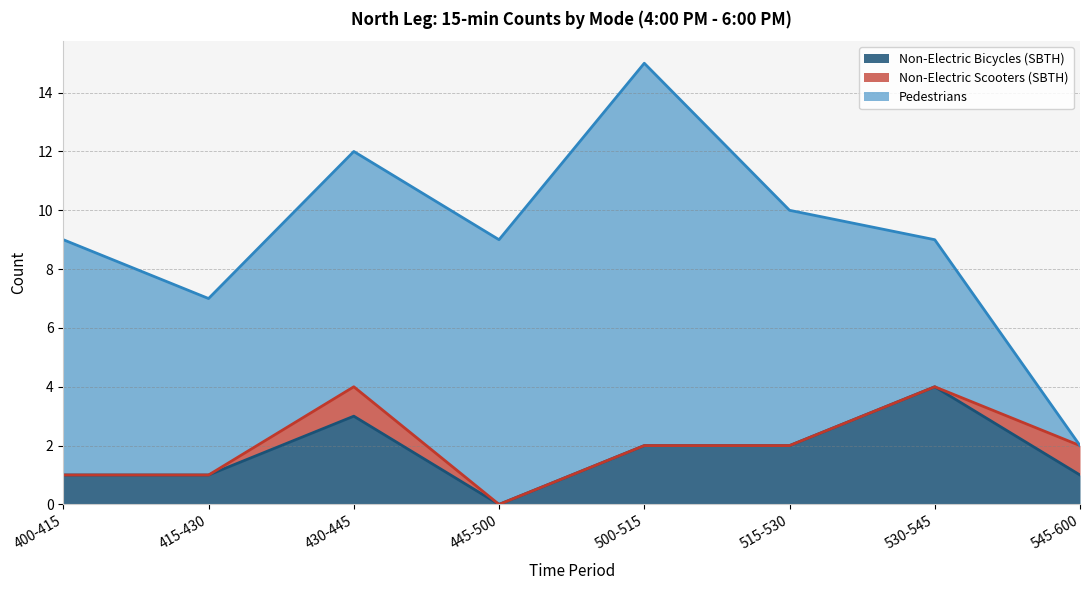

True or false: Non-Electric Bicycles (SBTH) and Non-Electric Scooters (SBTH) cross at least once.

False